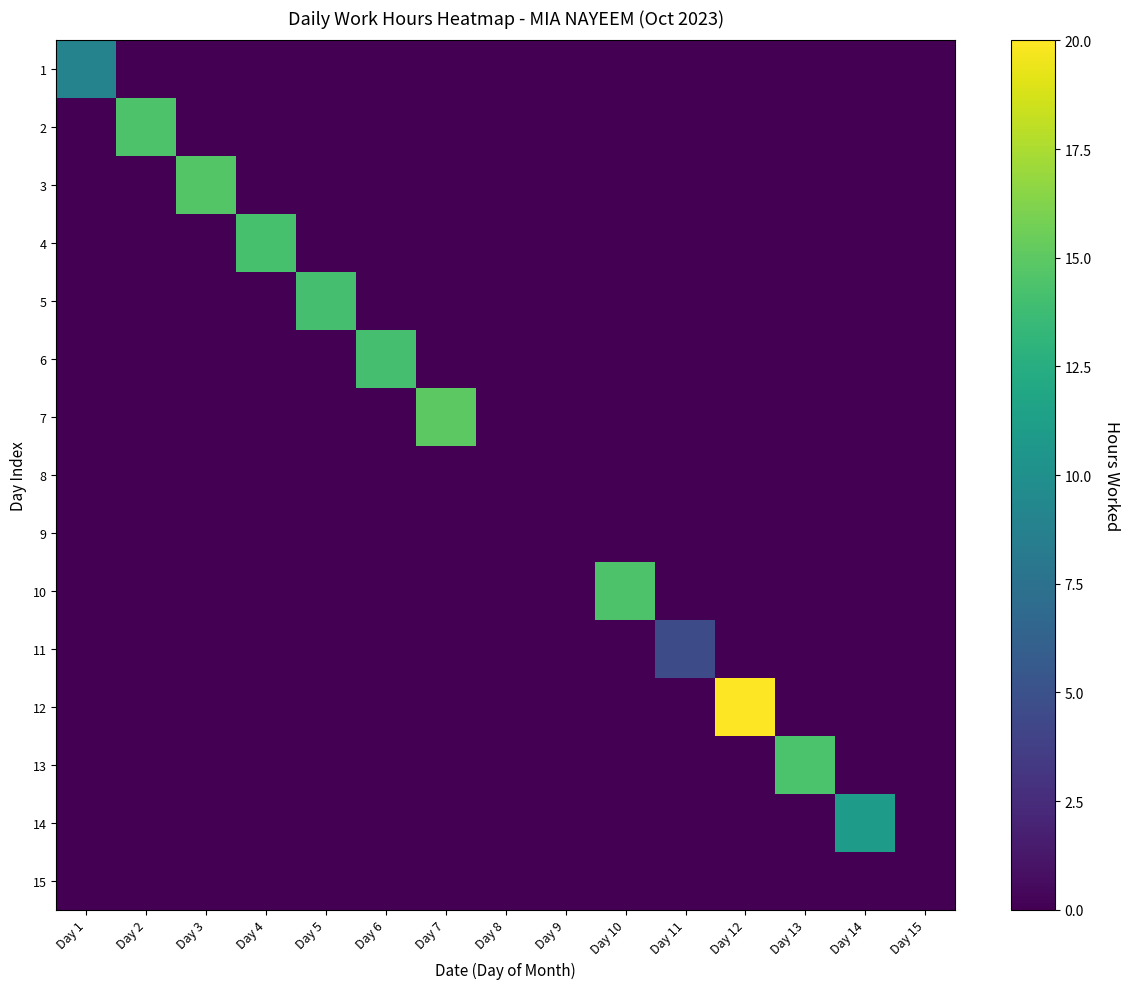

Between Day 1 and Day 11, which is larger?

Day 1